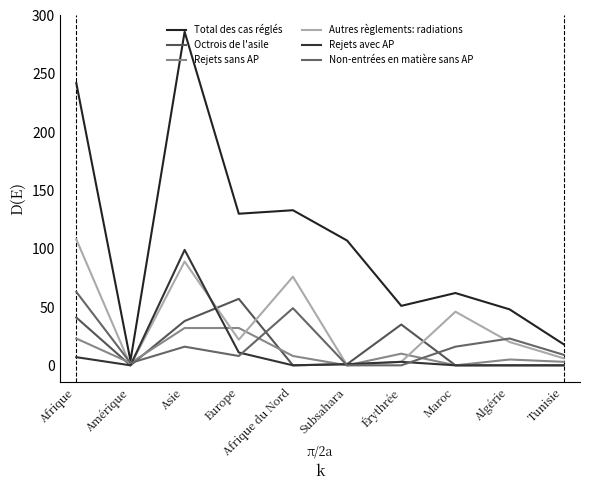

The value of Rejets sans AP at Amérique is 3. True or false?

False